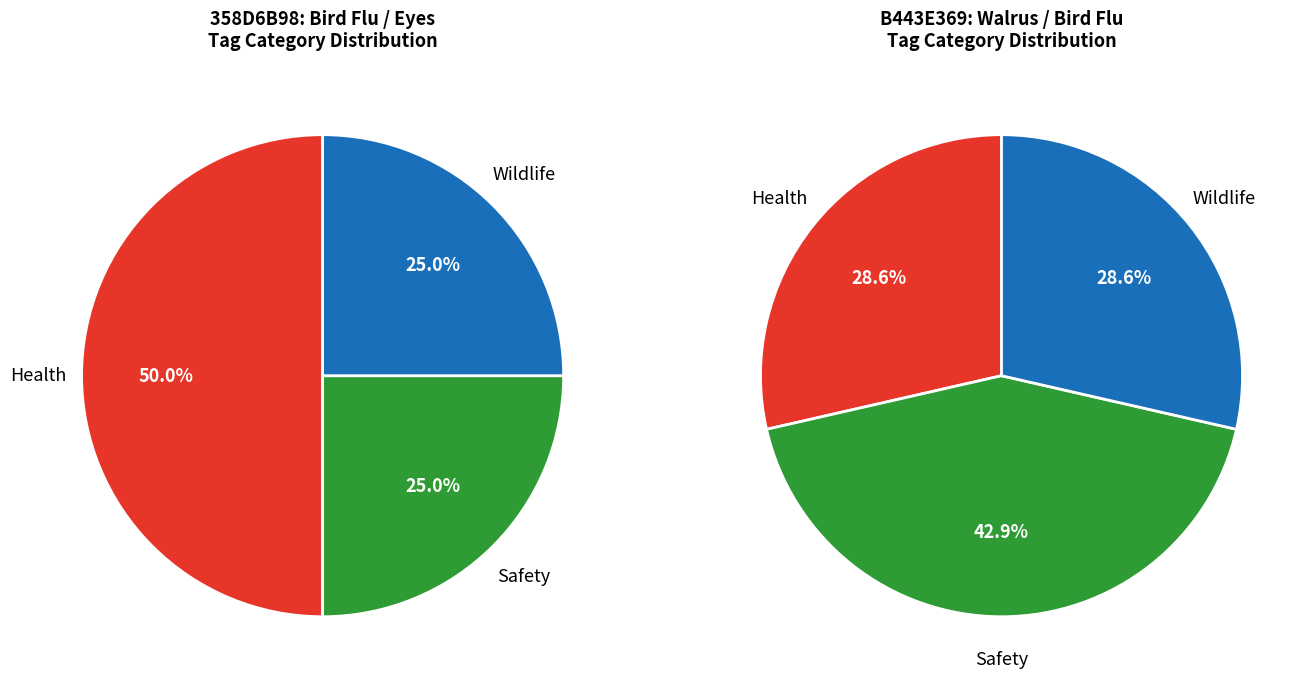

Which has a higher value, B443E369 (Walrus / Bird Flu) or 358D6B98 (Bird Flu / Eyes)?

358D6B98 (Bird Flu / Eyes)